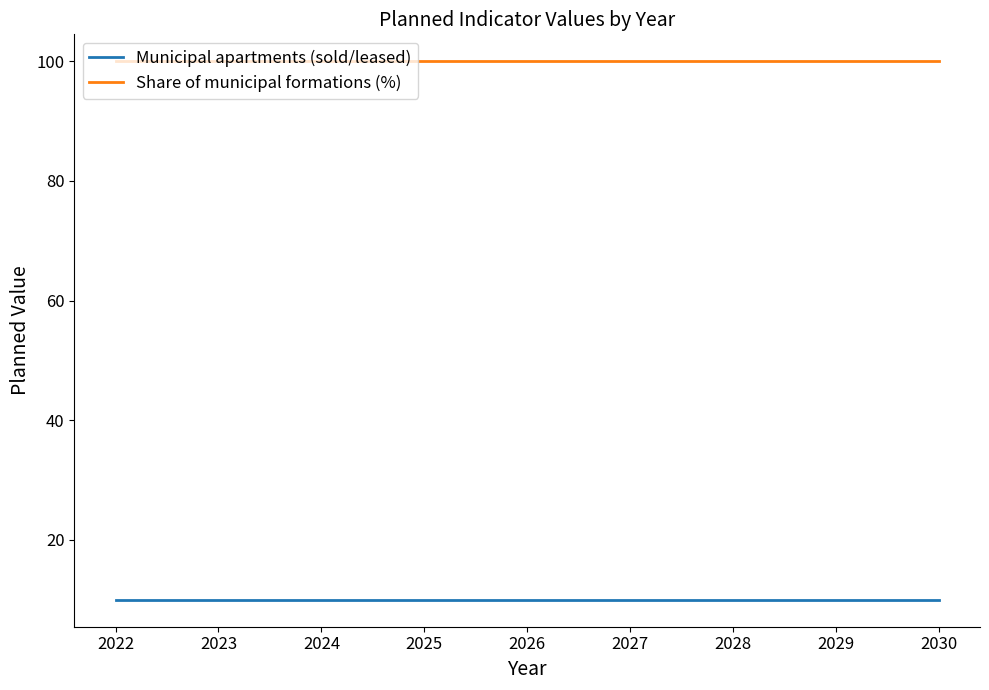

At 2030, list the series in order from largest to smallest.

Share of municipal formations (%), Municipal apartments (sold/leased)